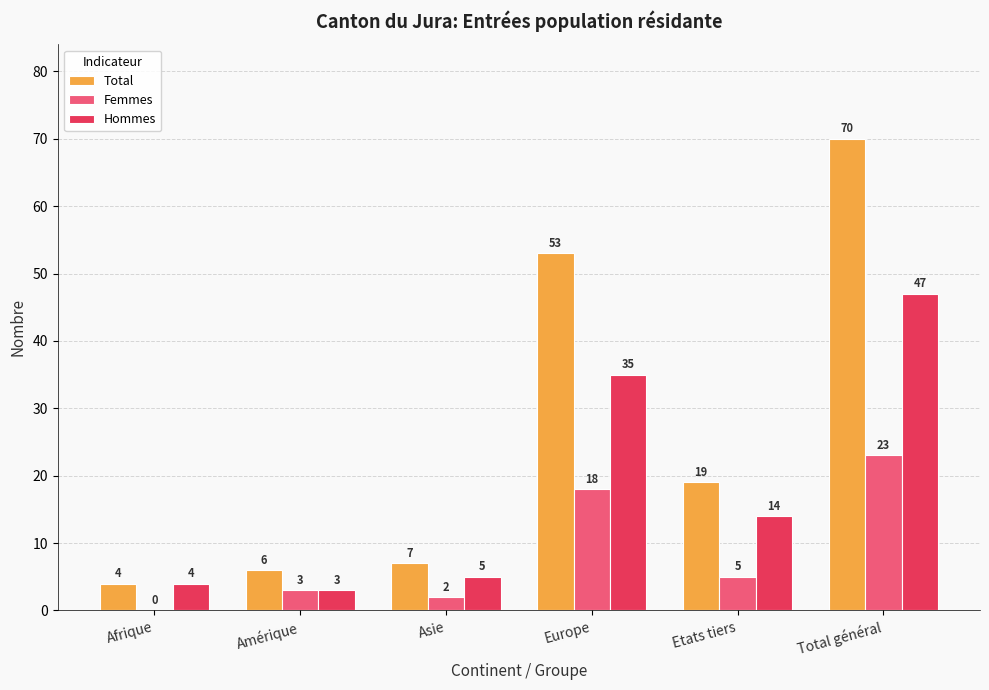

Which category has the highest value across all series?

Total général